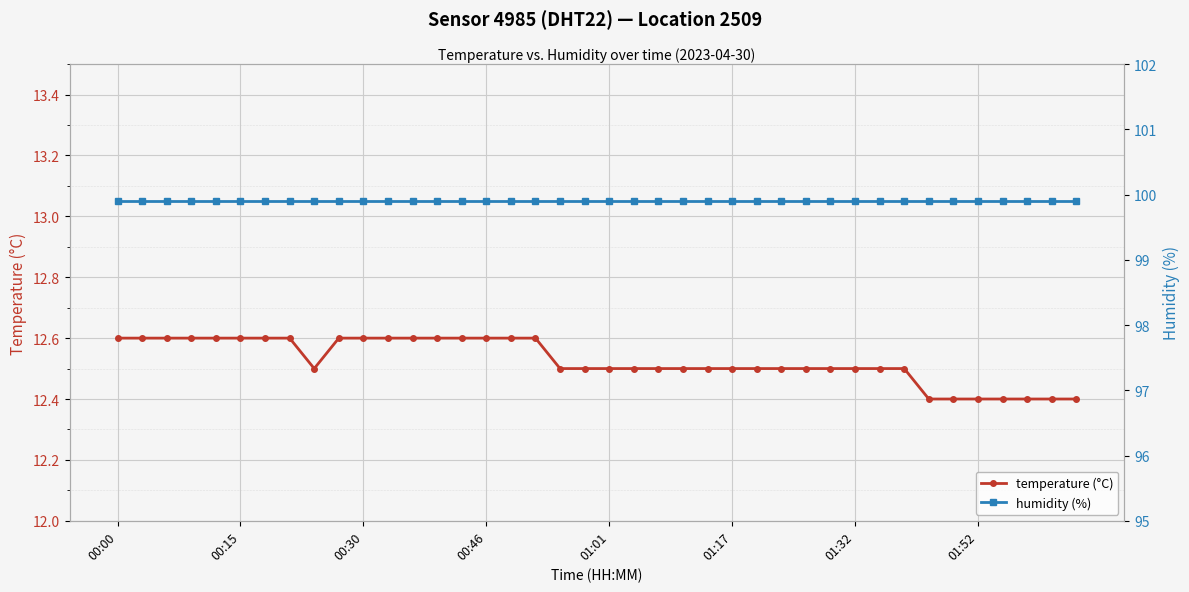

What is the approximate value of humidity (%) at 12?

99.9